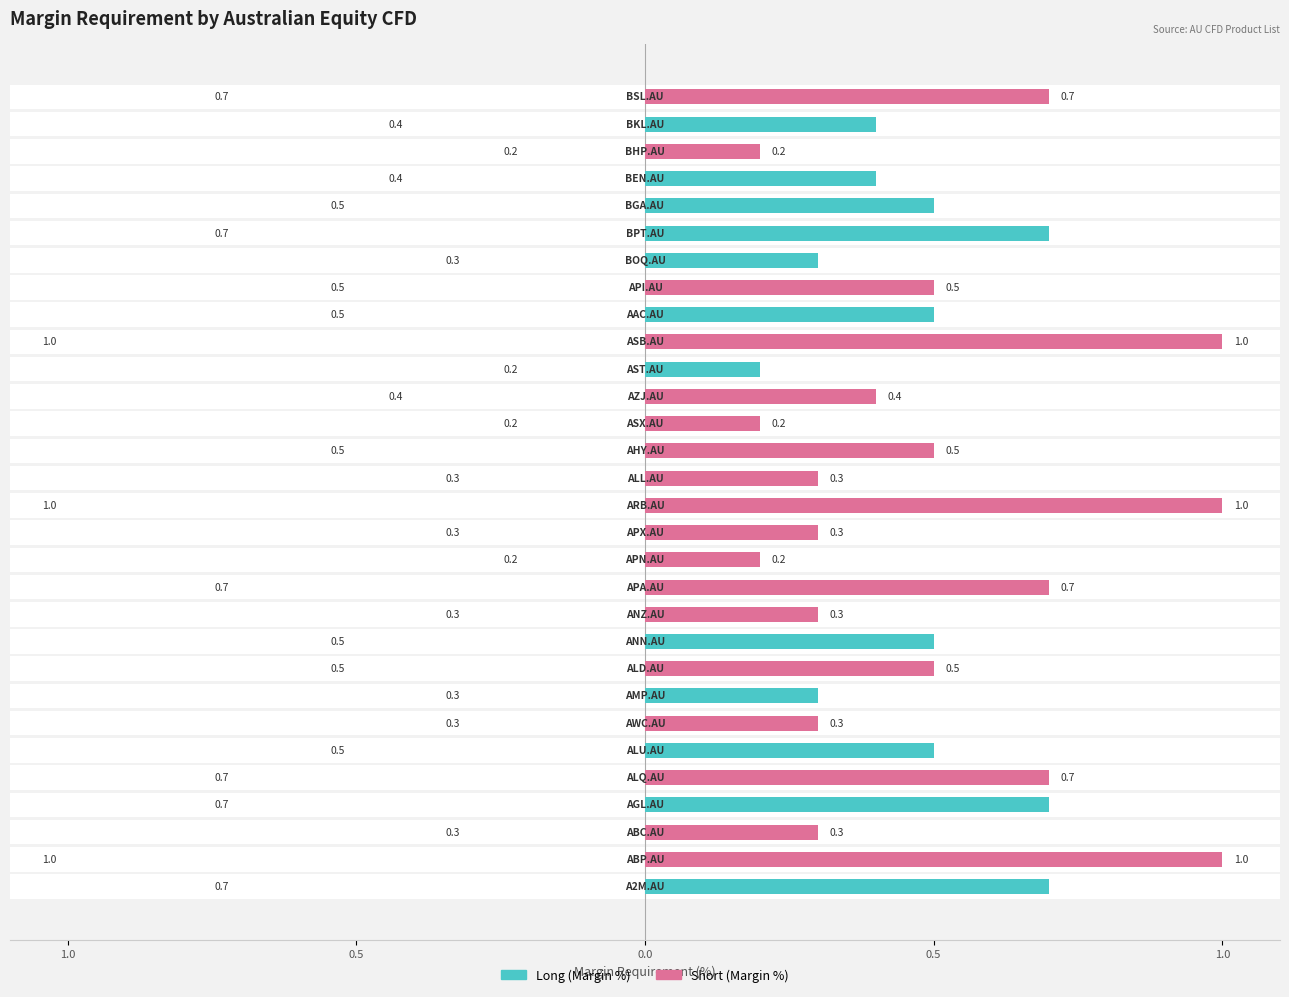

How many Long (Margin %) values are between 0 and 1?

30